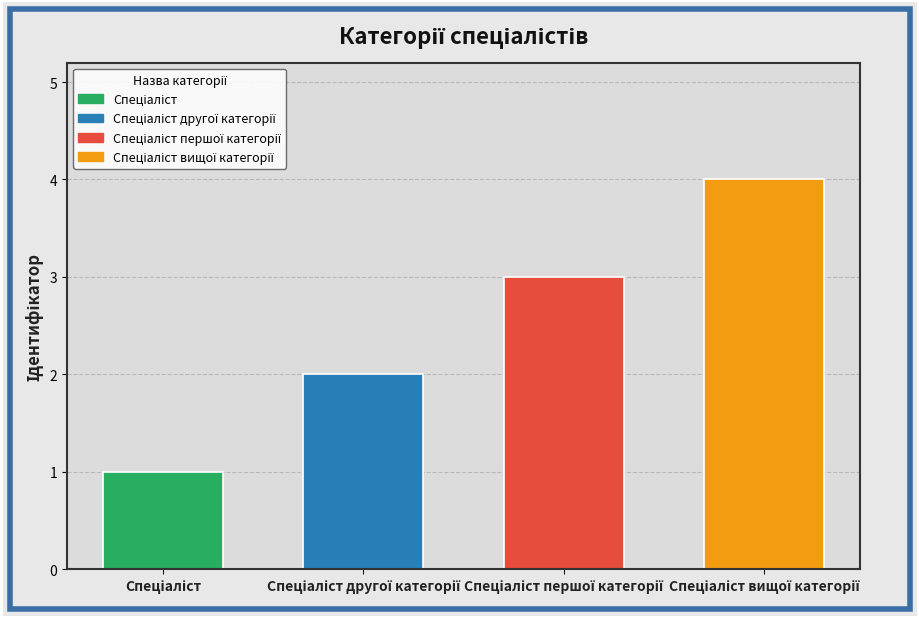

What is the difference between the maximum and minimum values?

3